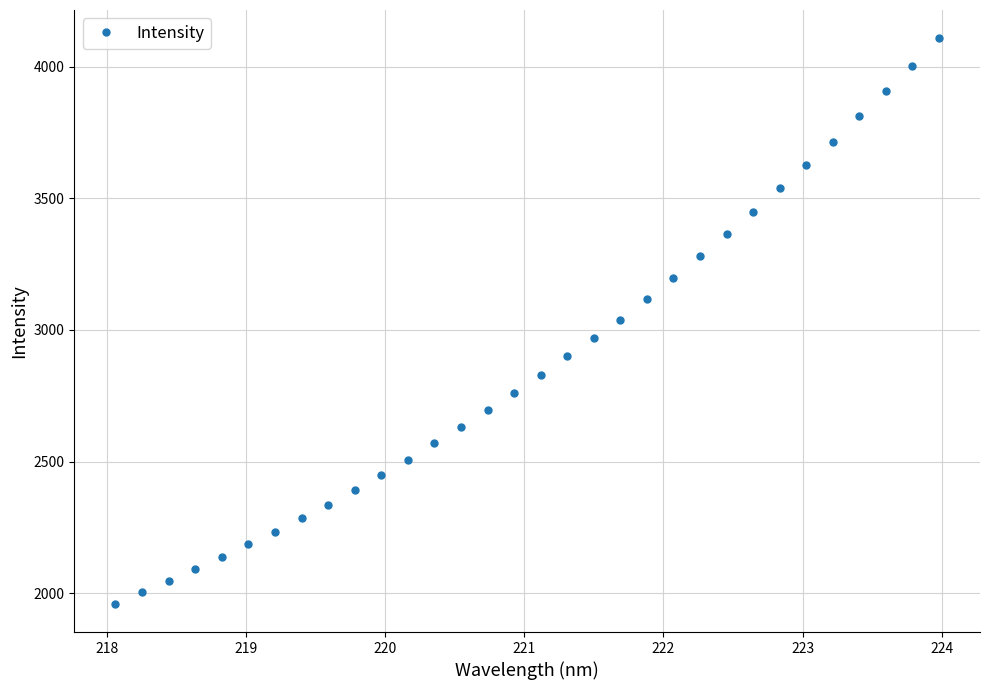

What is the greatest value displayed?

4107.5